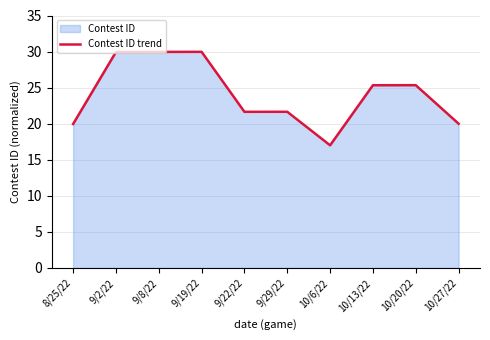

Reading left to right, extract all data points from this chart.

20.0	29.9	30.0	30.0	21.6	21.6	17.0	25.3	25.3	20.0